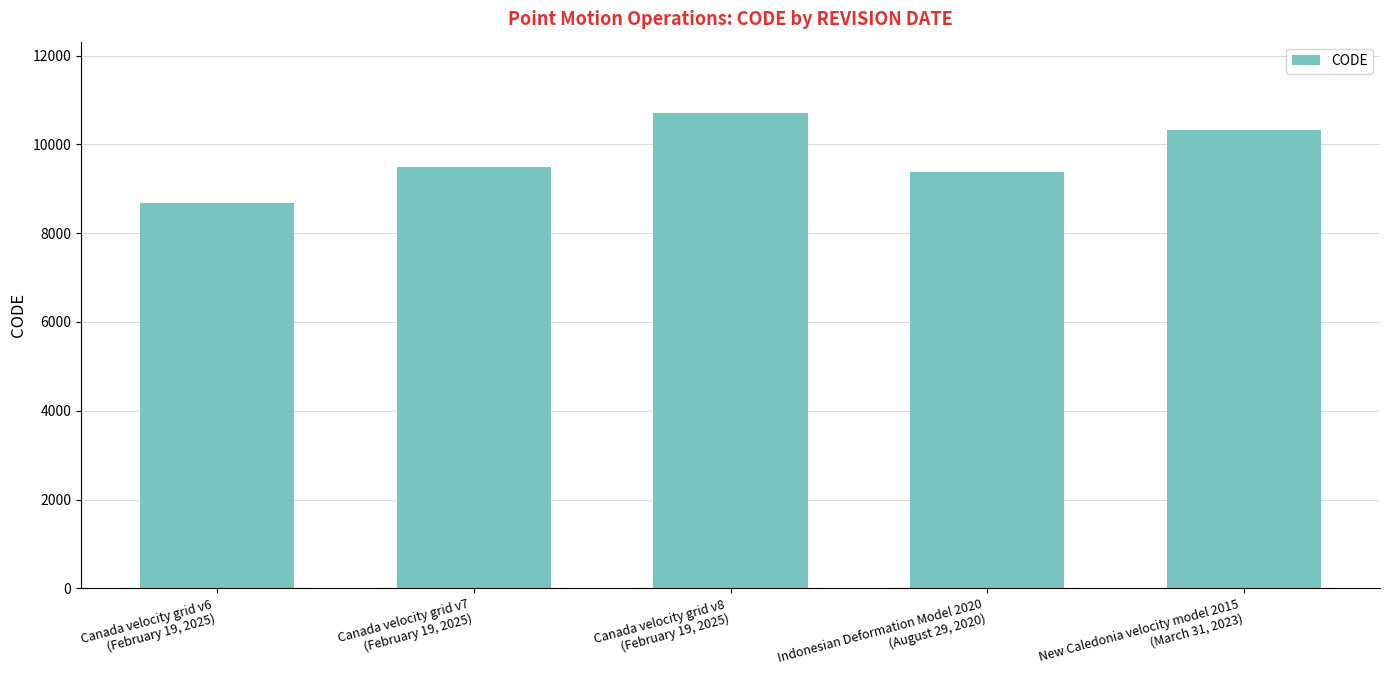

What is the value of the 3rd bar from the left?

10707